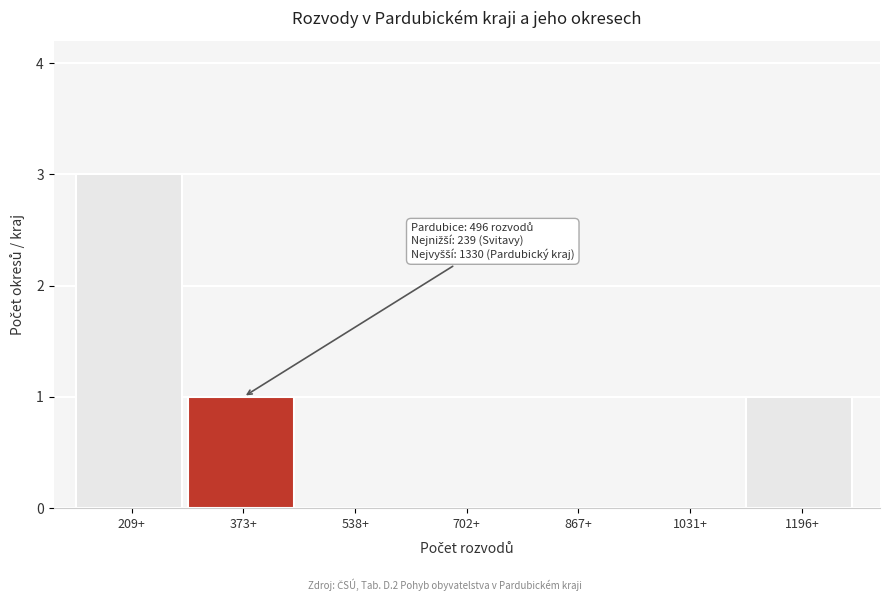

Reading left to right, list all the values displayed in this chart.

209+=3	373+=1	538+=0	702+=0	867+=0	1031+=0	1196+=1